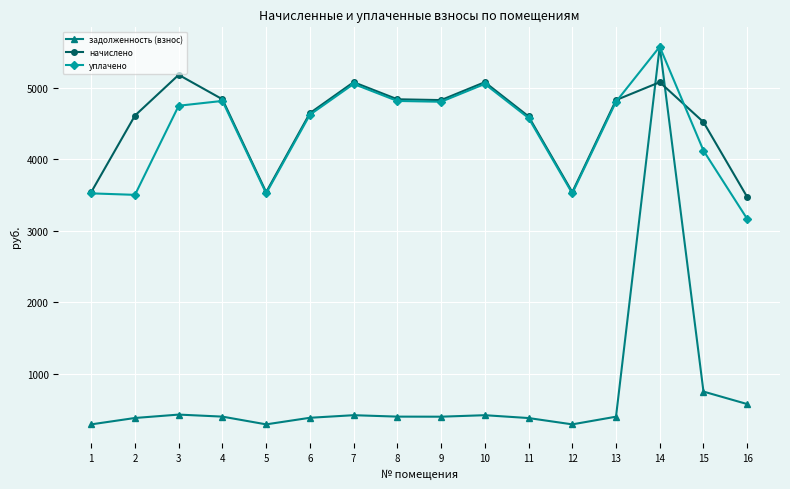

What is the greatest value displayed?

5581.4